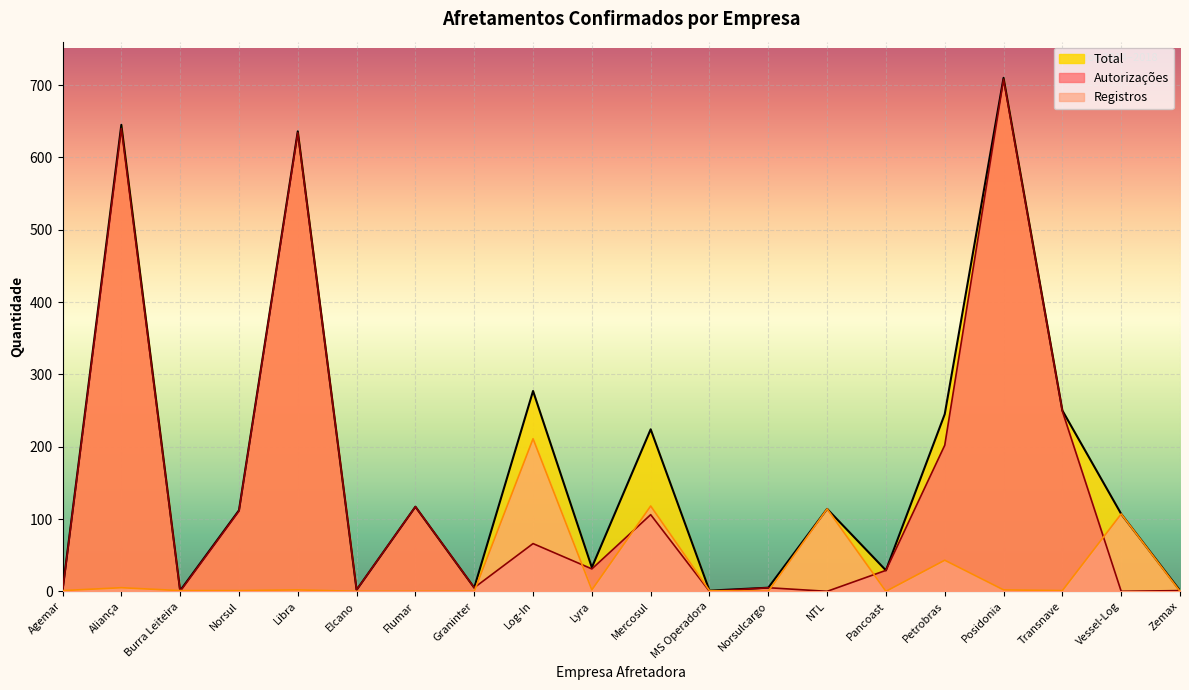

What is the difference between the maximum and second lowest values in the Total series?

709